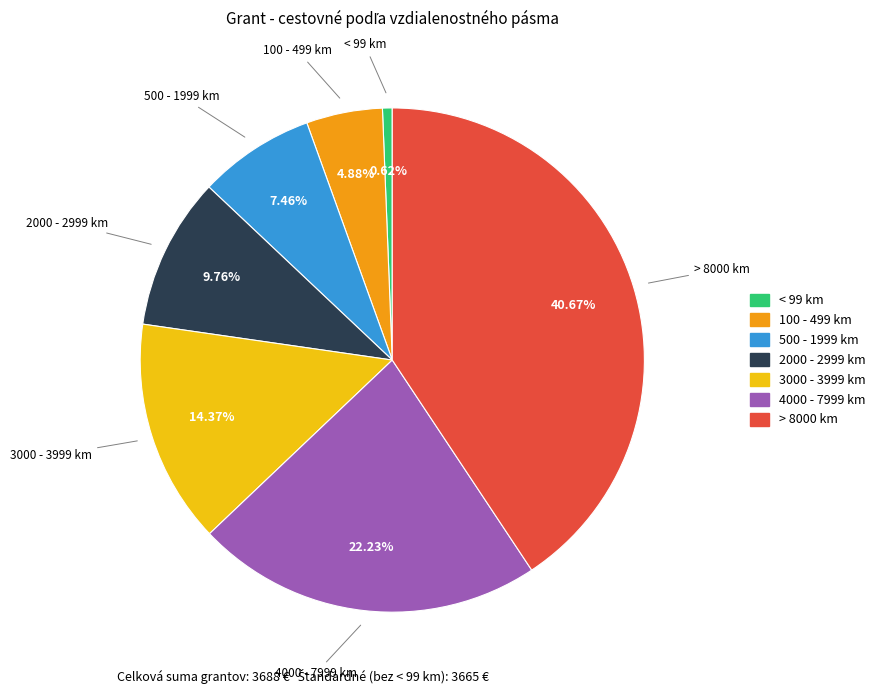

Which has a higher value, 4000 - 7999 km or 500 - 1999 km?

4000 - 7999 km